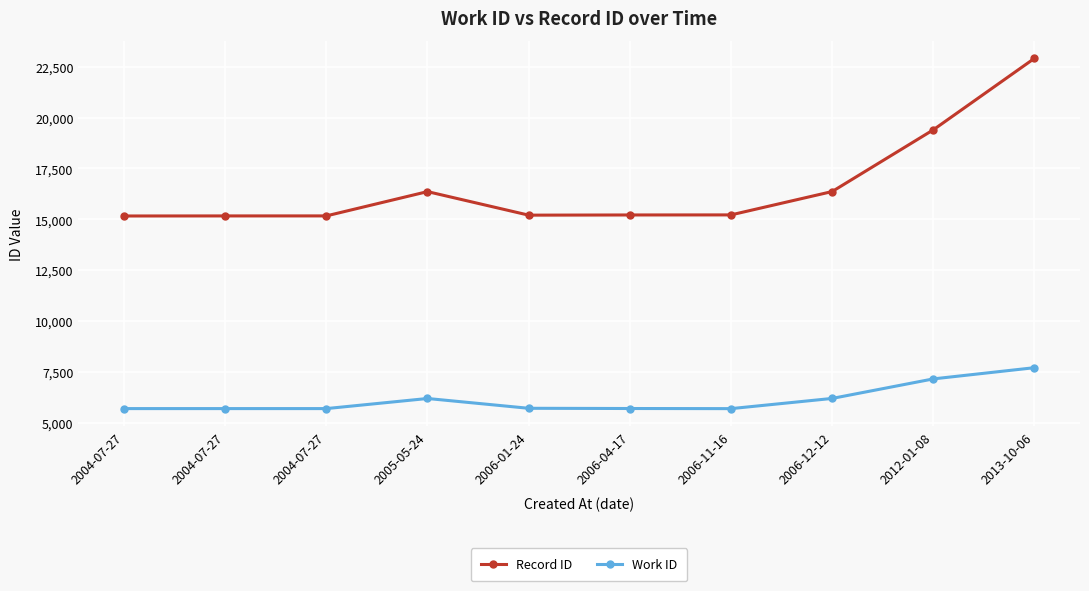

True or false: Record ID and Work ID intersect in this chart.

False